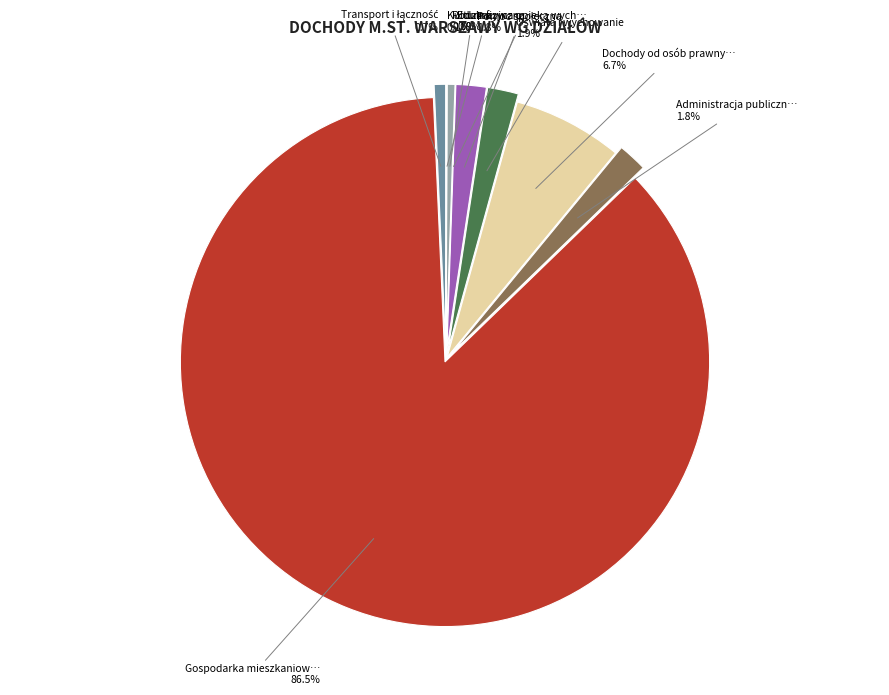

Does Gospodarka mieszkaniowa represent more than half of the total?

Yes